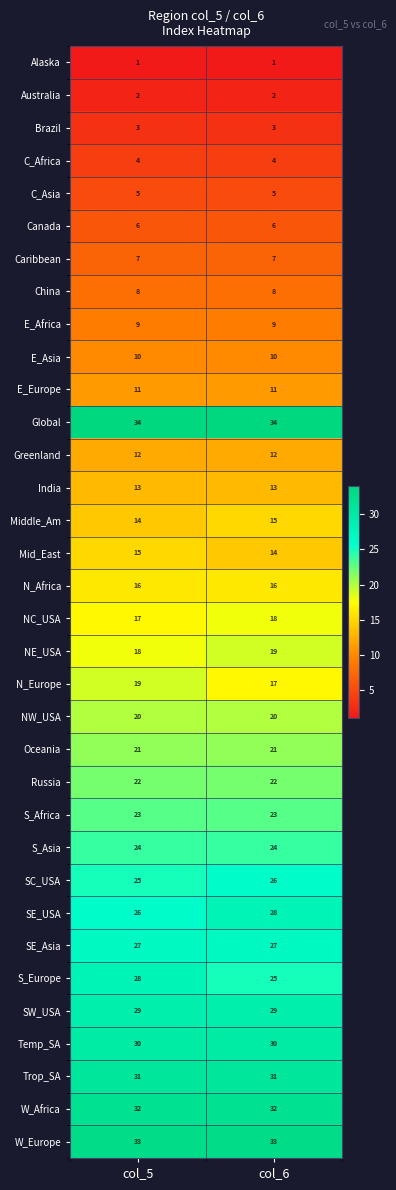

True or false: Russia has a value of 22 at col_5.

True